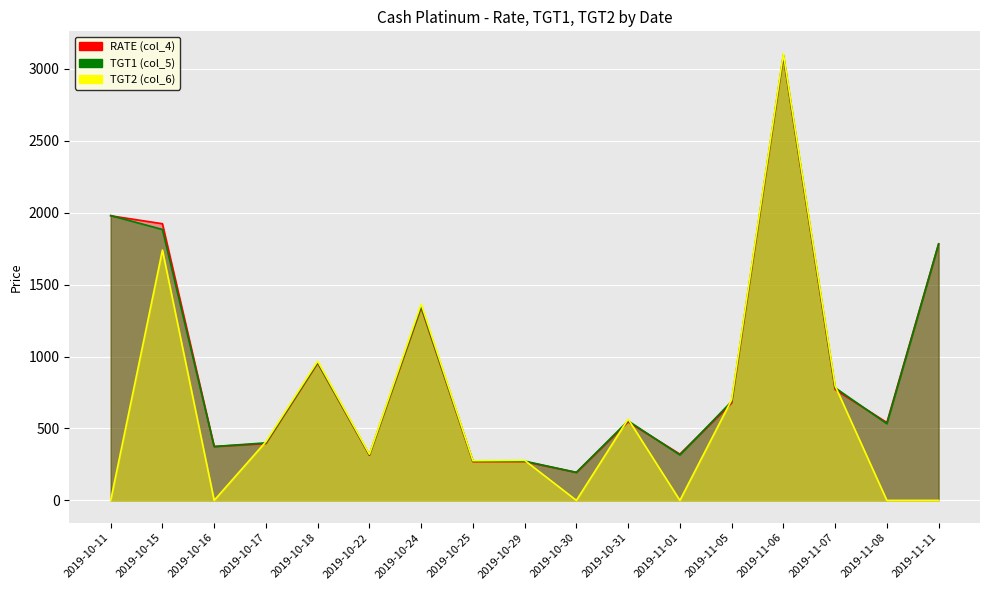

How many lines are shown in the chart?

3